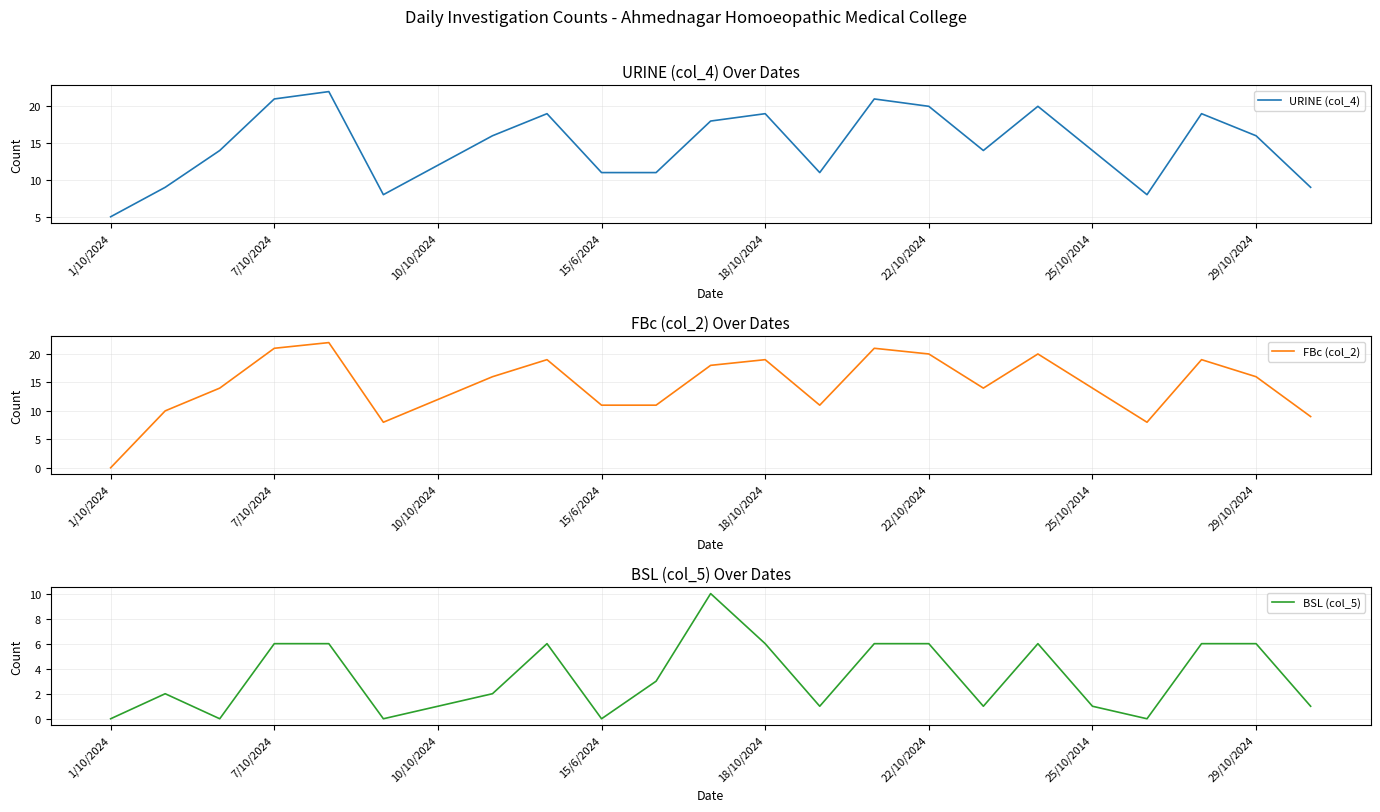

Rank the series by their maximum value, from lowest to highest.

BSL (col_5), URINE (col_4), FBc (col_2)